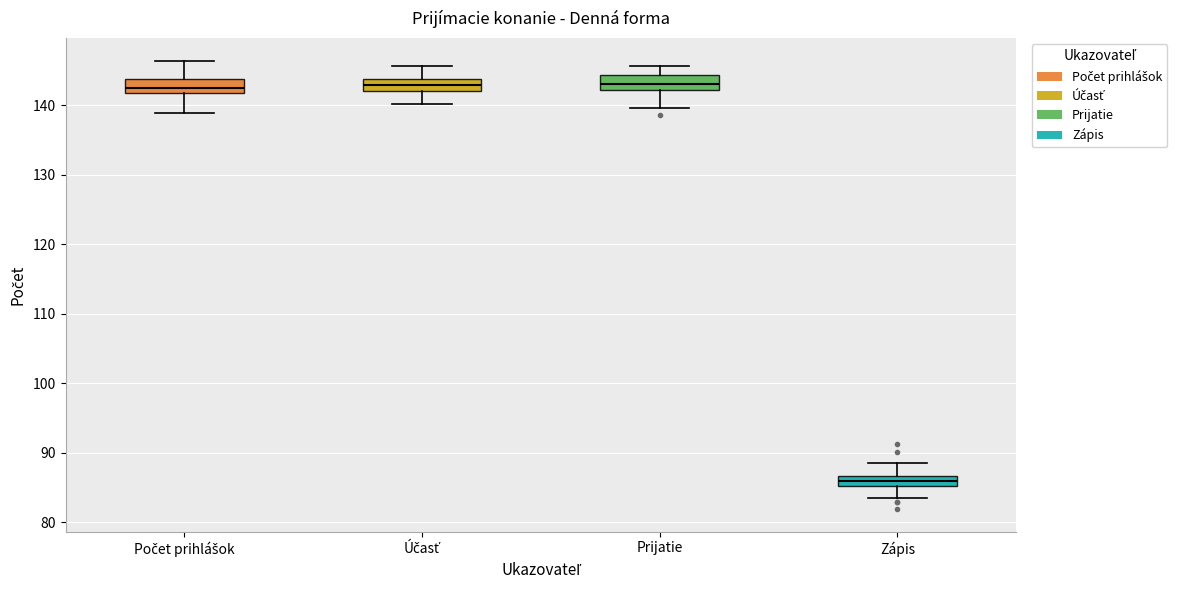

Where is the upper edge of the box for Prijatie on the y-axis? The values are not printed on the chart, so give them approximately, as read against the axis.

144